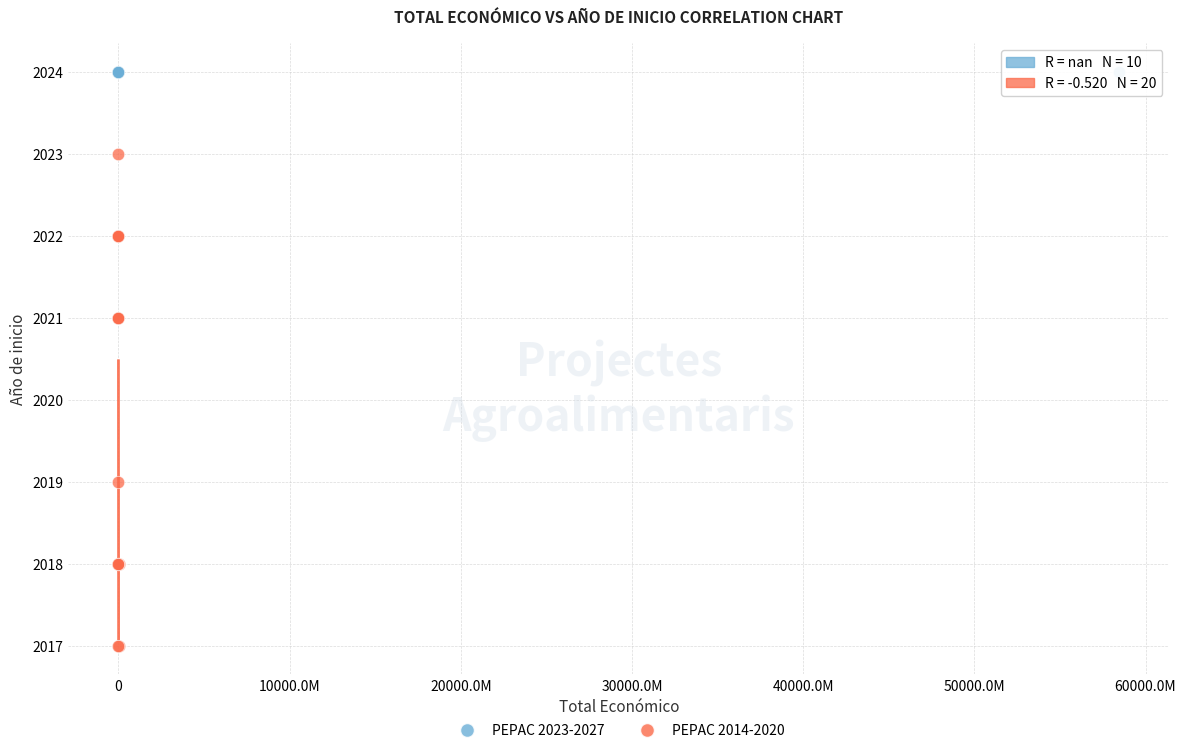

Which series contains the highest Y value?

PEPAC 2023-2027